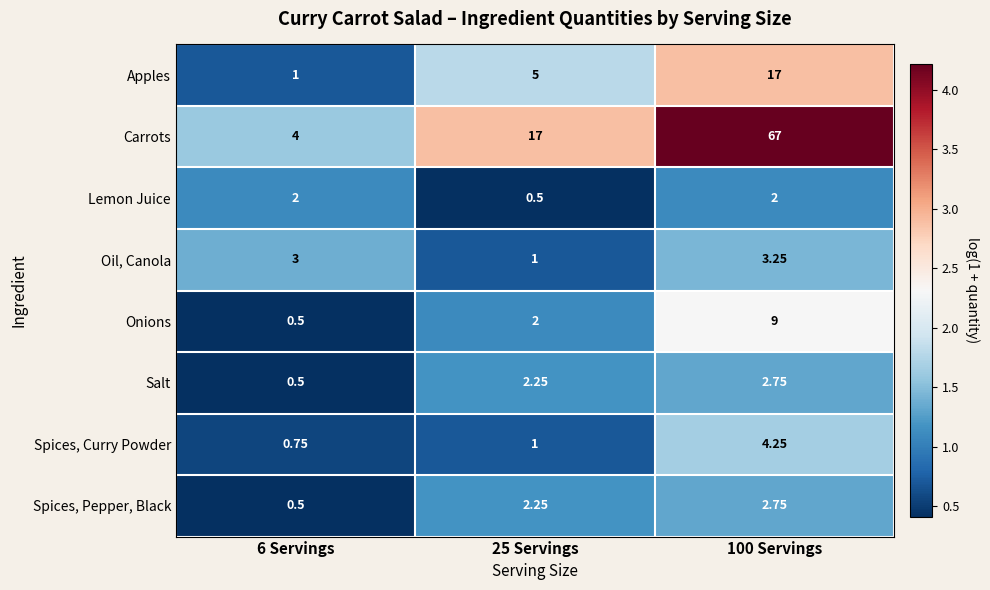

What is the maximum value shown in the chart?

67.0